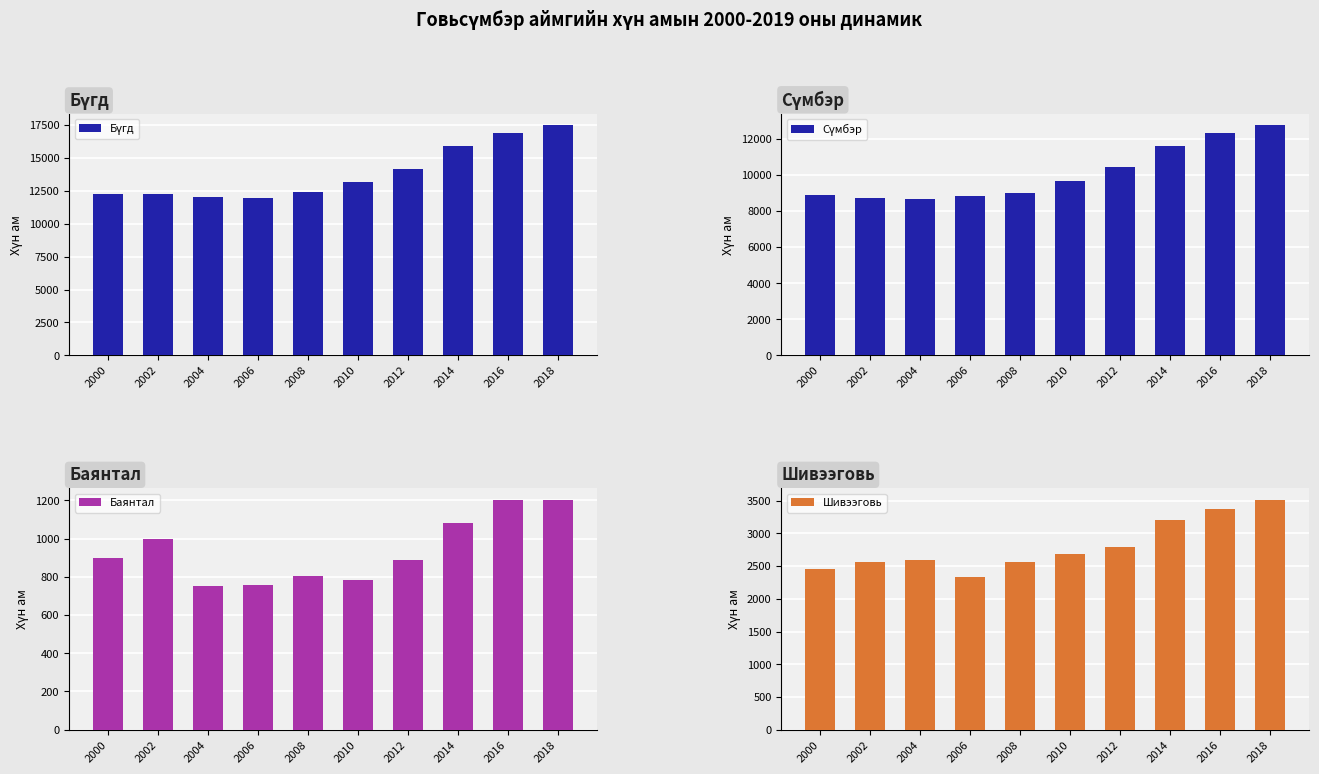

Which label corresponds to the smallest value in the chart?

2004